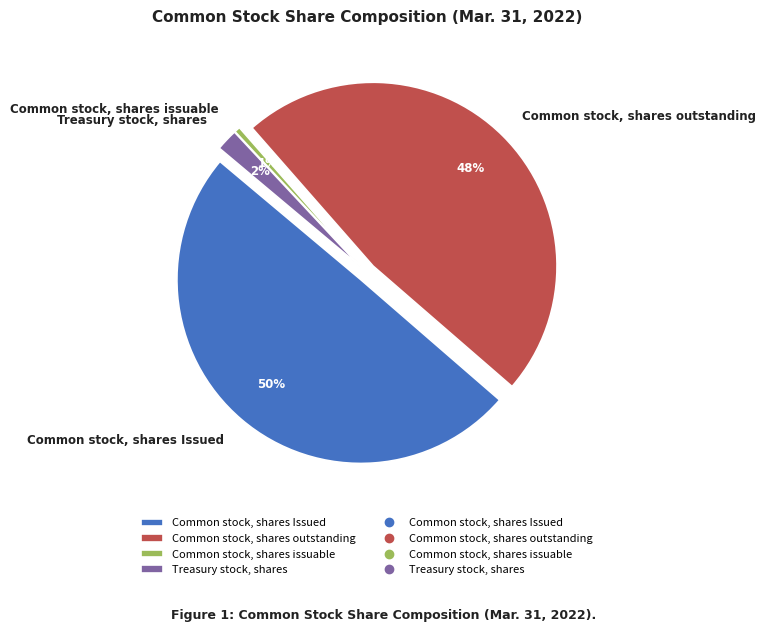

To the nearest percent, what is the difference between the Common stock, shares issuable and Common stock, shares outstanding slice percentages?

47%